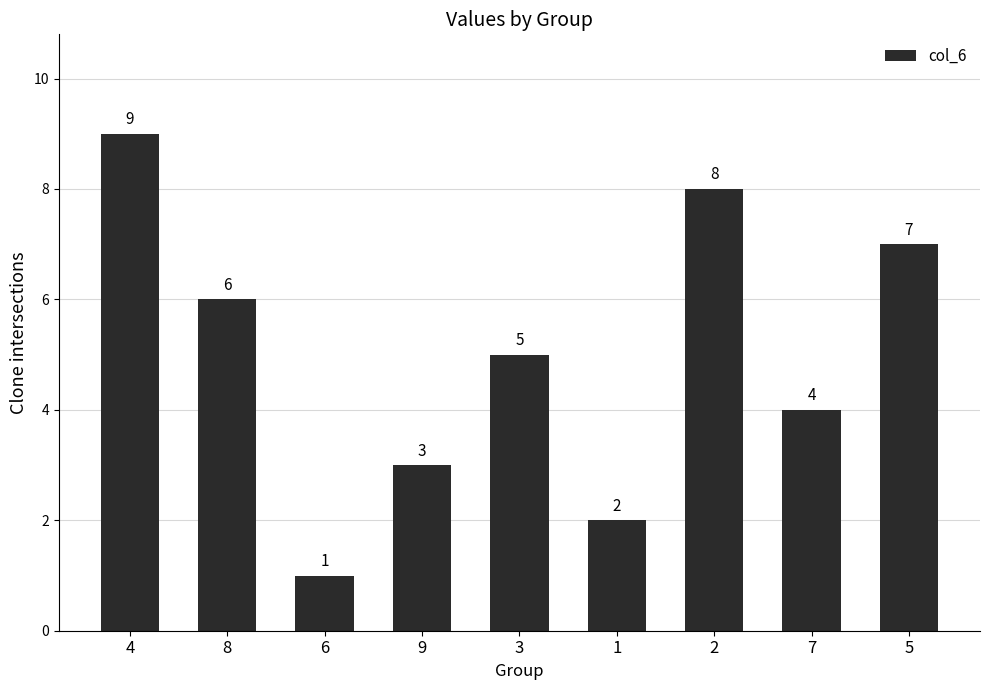

What is the average value?

5